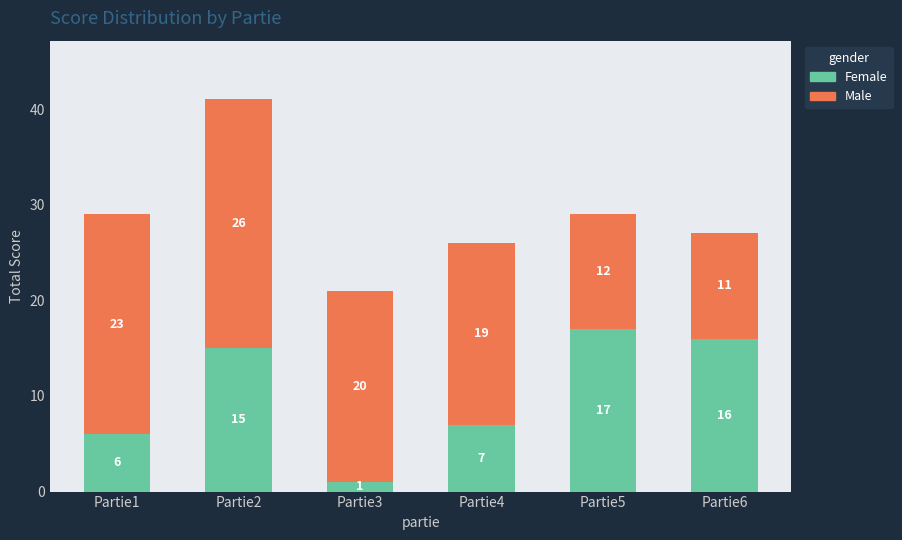

How many bars are there in total?

6